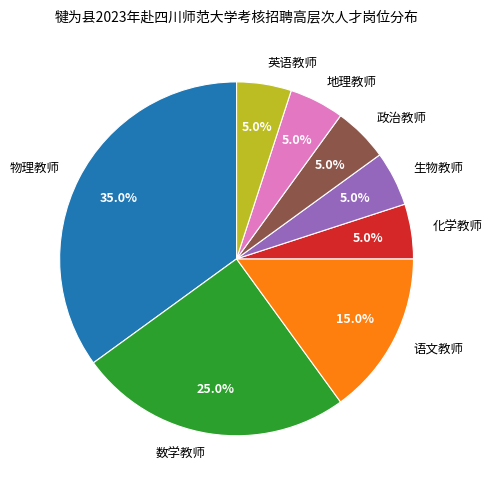

Does 生物教师 account for over 50% of the chart?

No